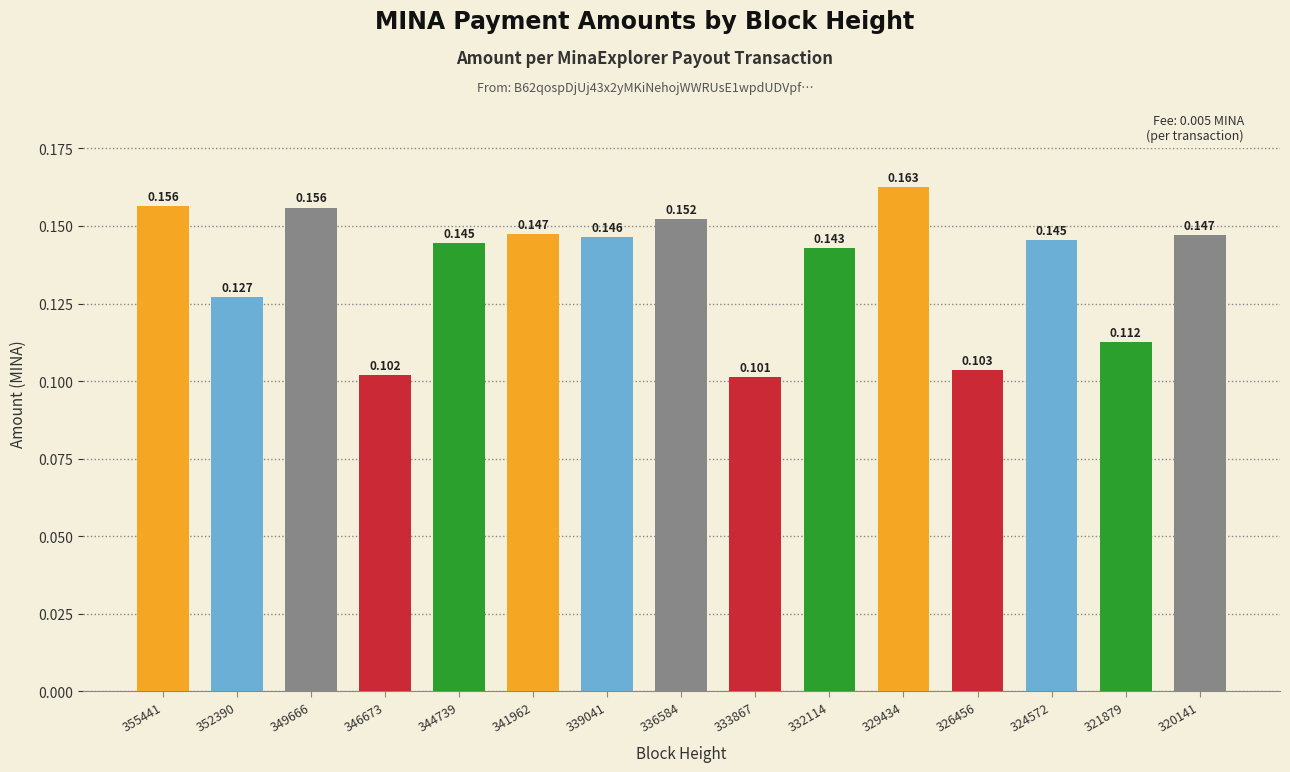

List the labels in order of value, largest first.

329434, 355441, 349666, 336584, 341962, 320141, 339041, 324572, 344739, 332114, 352390, 321879, 326456, 346673, 333867